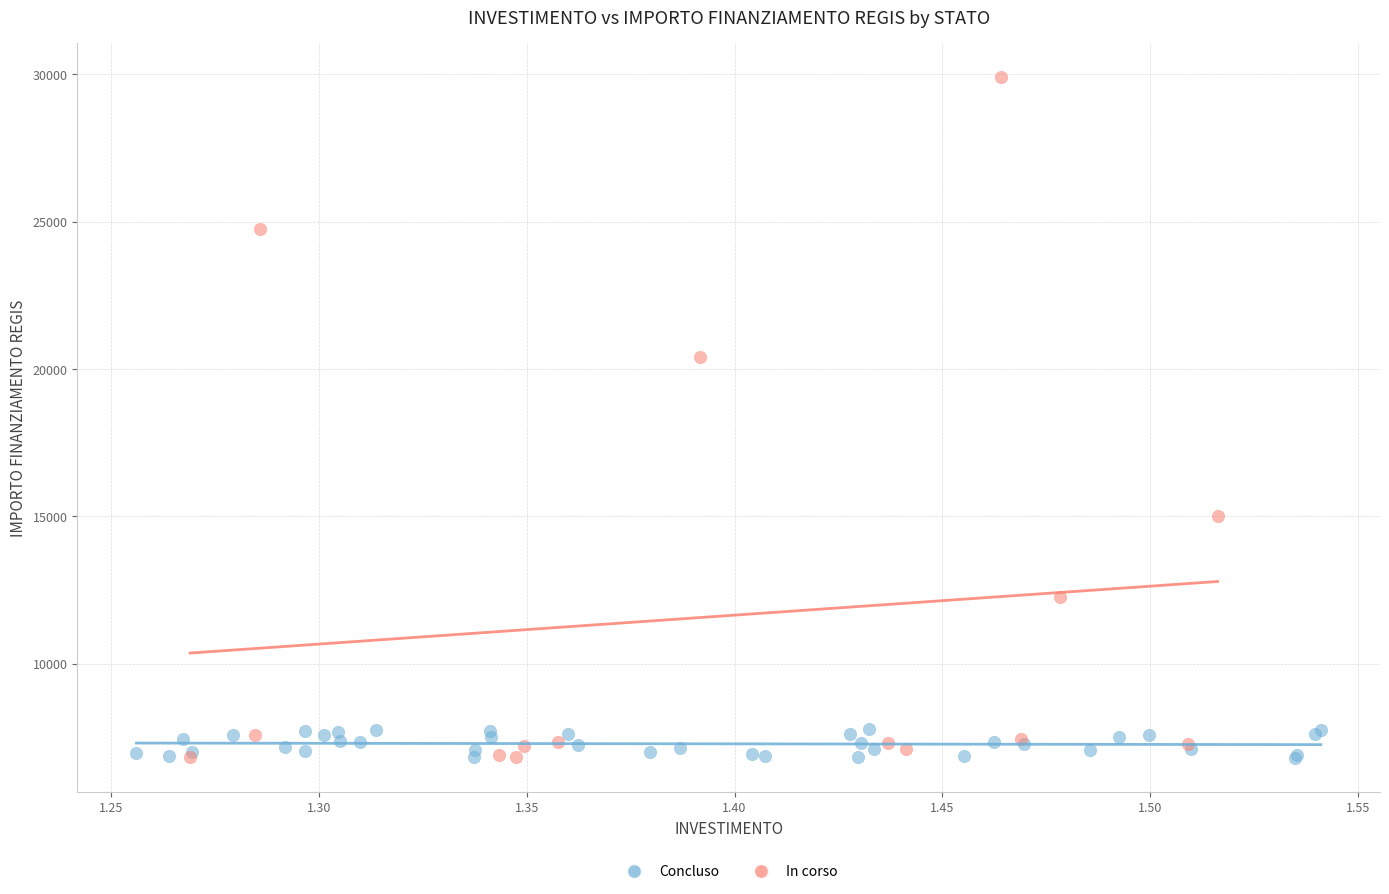

Which series has the widest spread of Y values?

In corso